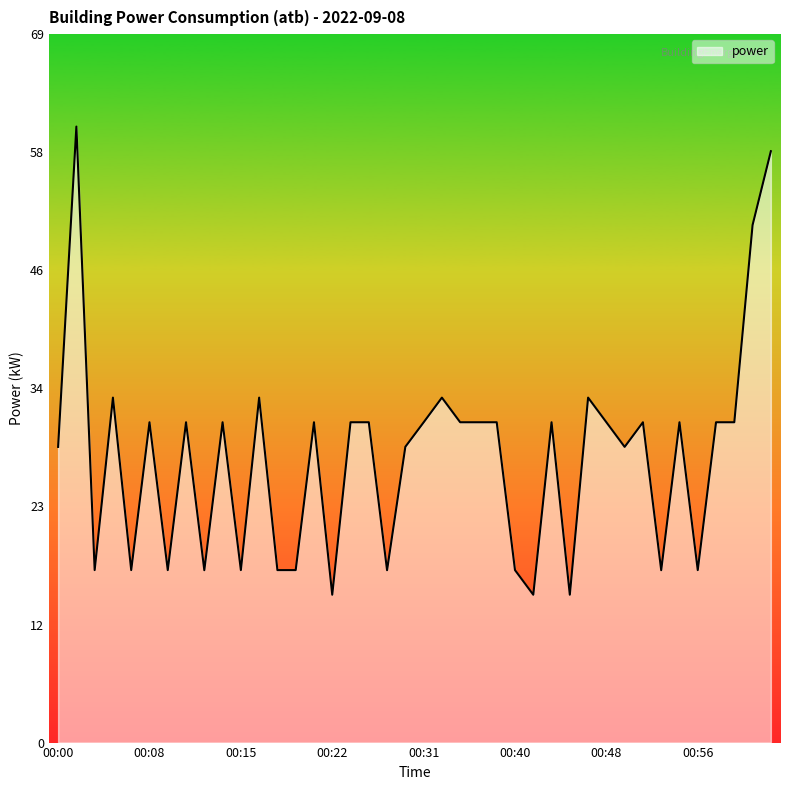

What is the greatest value displayed?

60.0